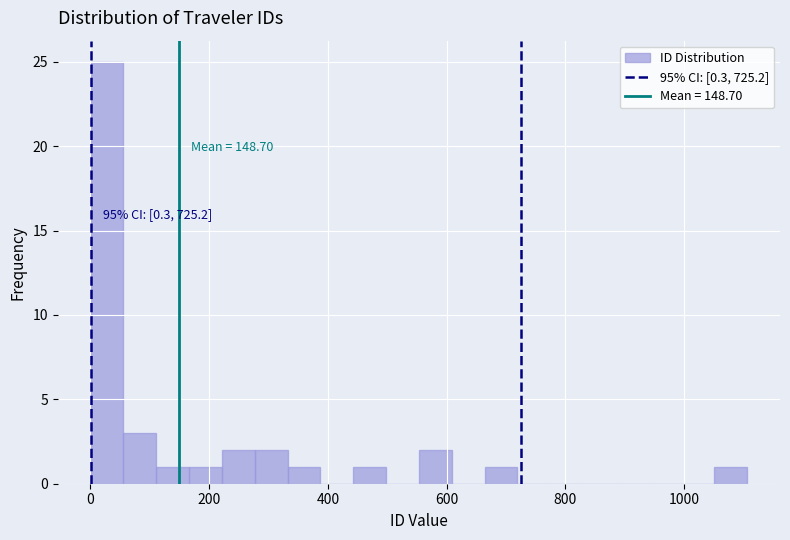

Read against the x-axis, roughly where is the centre of the tallest bar?

20